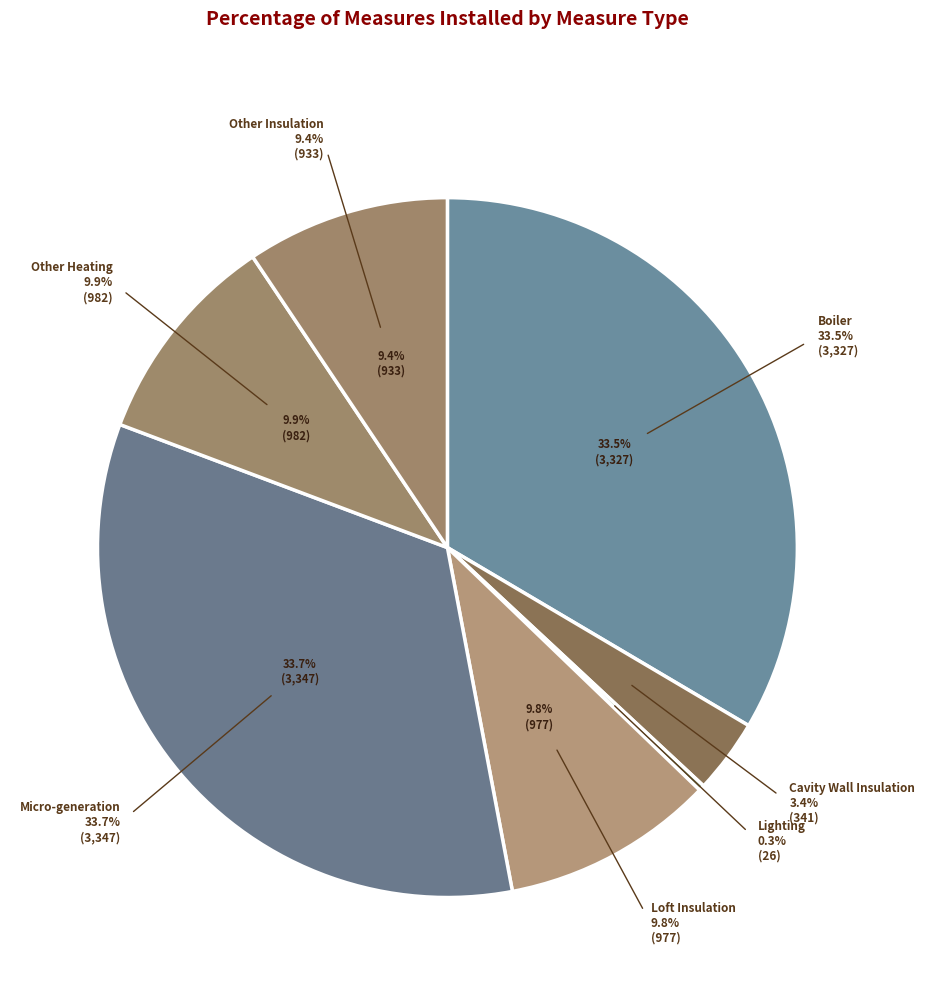

True or false: Micro-generation accounts for 34% of the total.

True